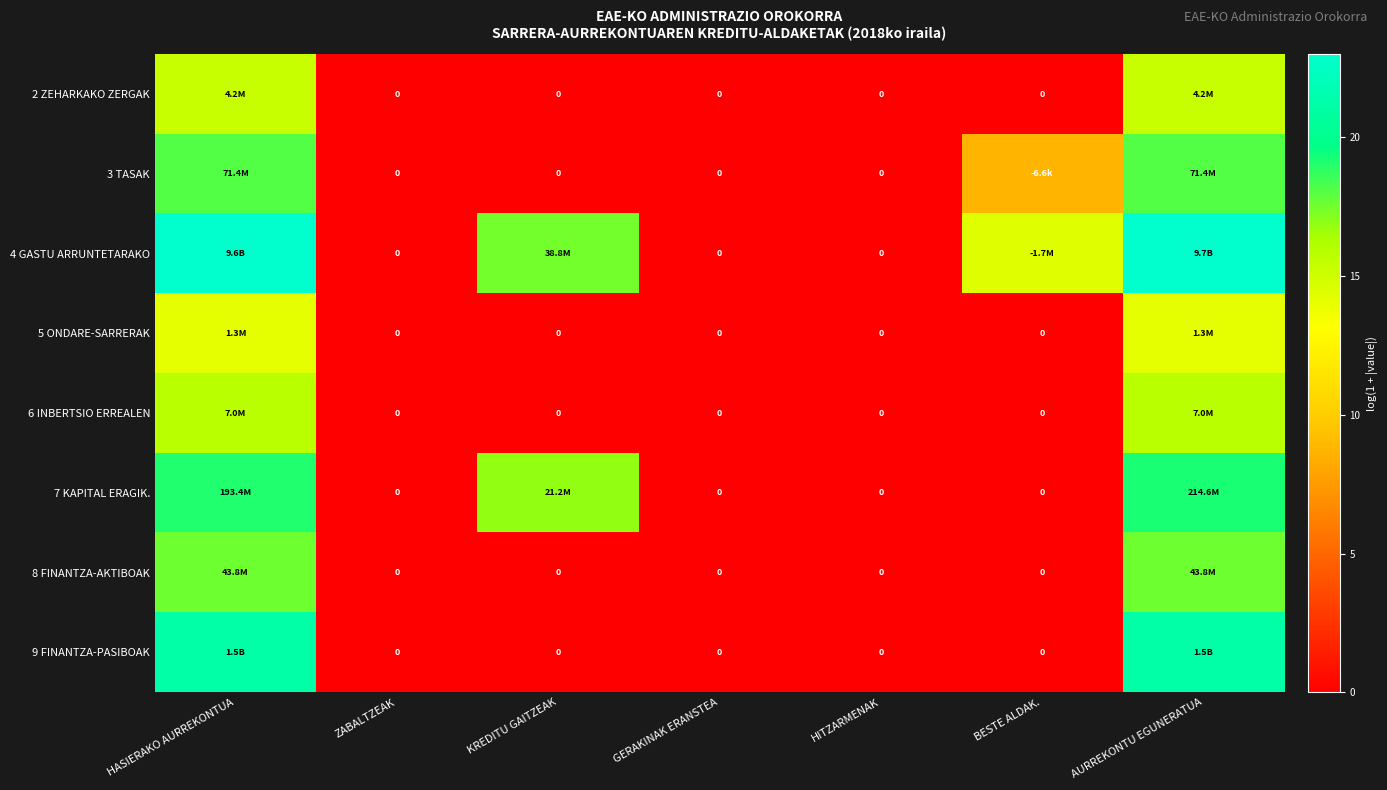

Count the number of data series in this chart.

8